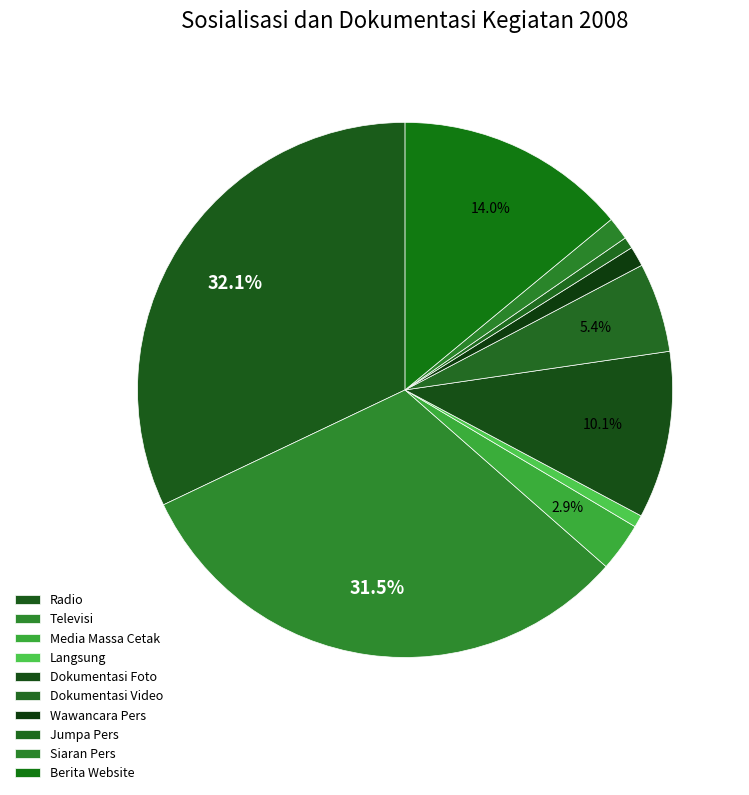

Which has a higher value, Dokumentasi Video or Radio?

Radio